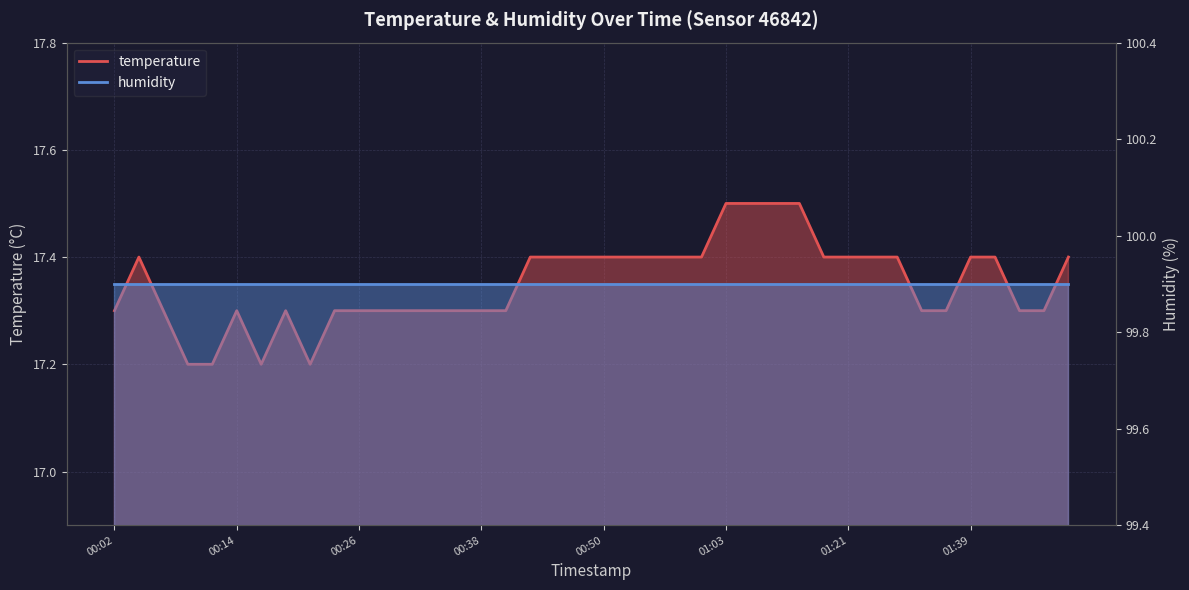

The temperature_line series shows 8.4 at 9. True or false?

False